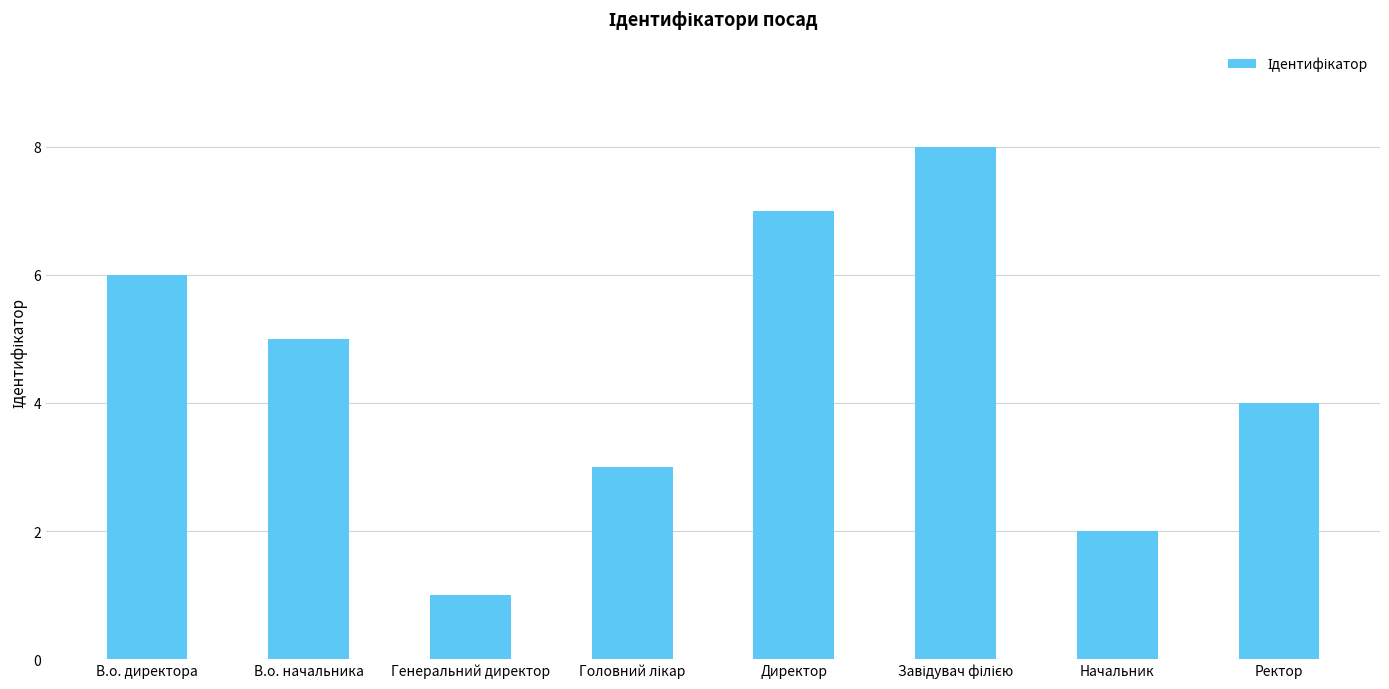

What is the difference between the second highest and minimum values?

6